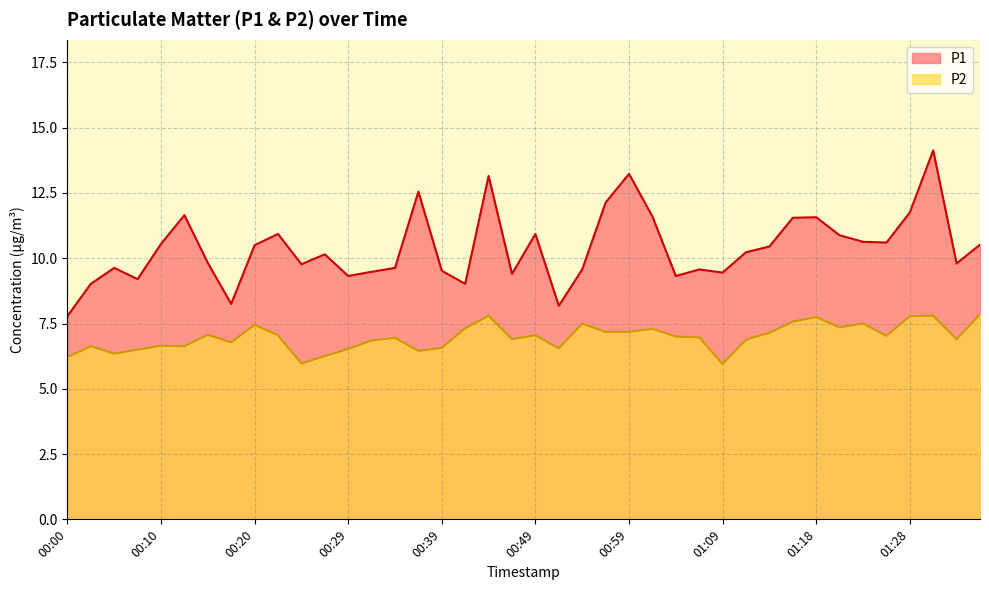

True or false: P2 and P1 intersect in this chart.

False